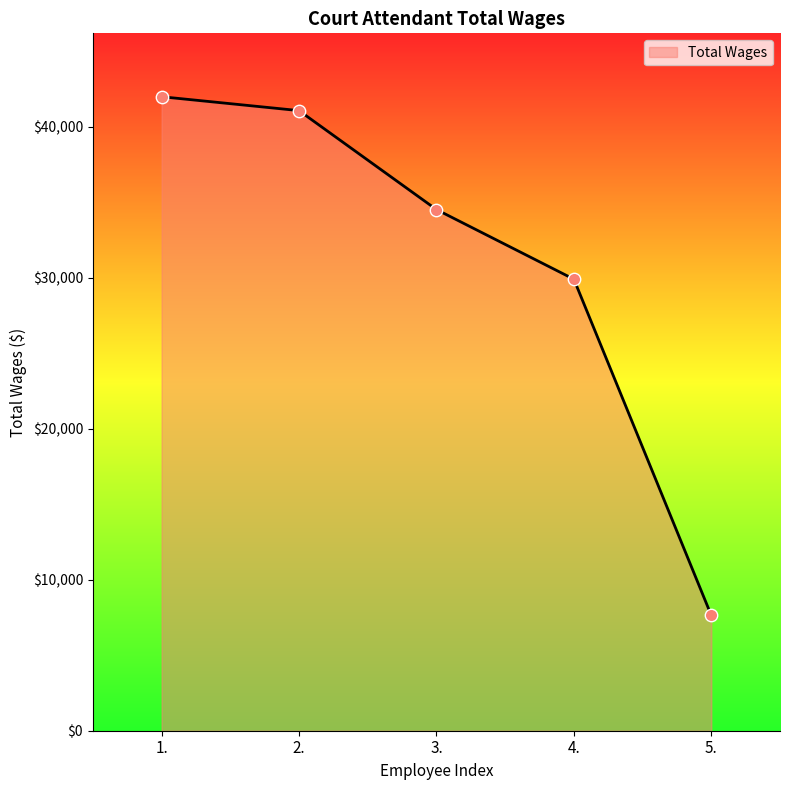

Which has a higher value, 1. or 5.?

1.